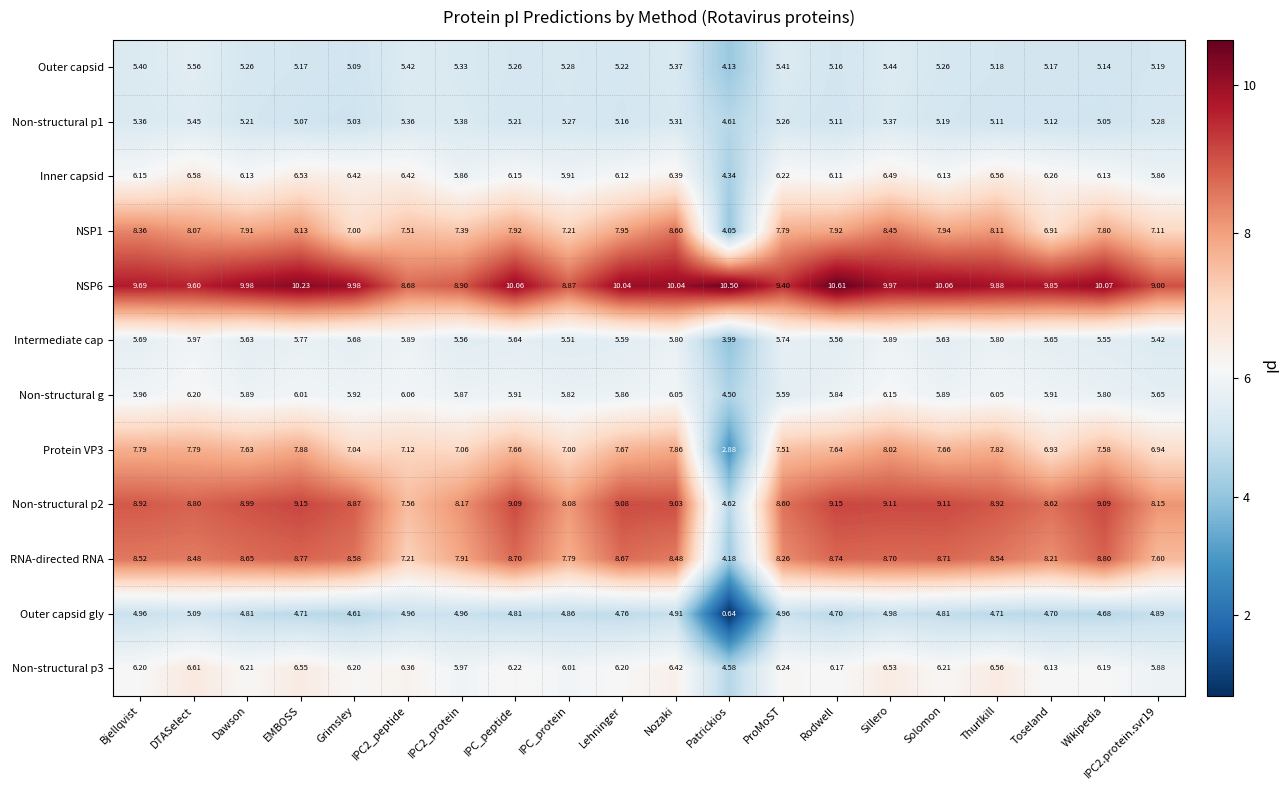

At which category is the sum across all series the highest?

Sillero